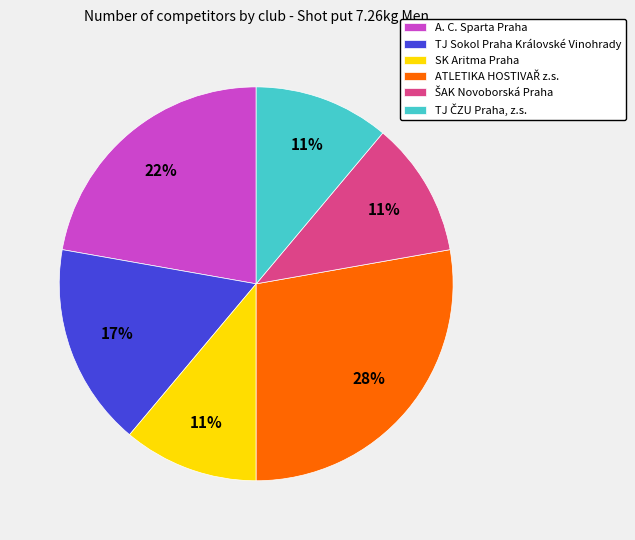

True or false: TJ Sokol Praha Královské Vinohrady accounts for 17% of the total.

True